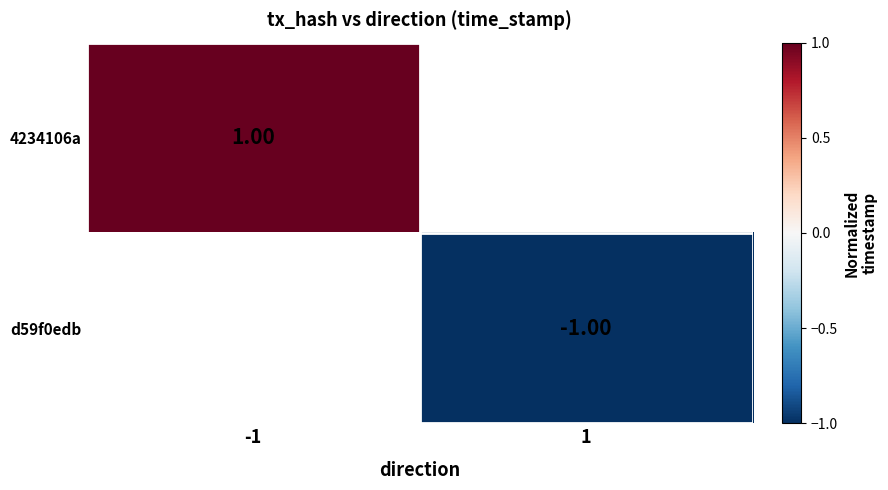

Is the value of 4234106a at -1 greater than the value of d59f0edb at 1?

Yes